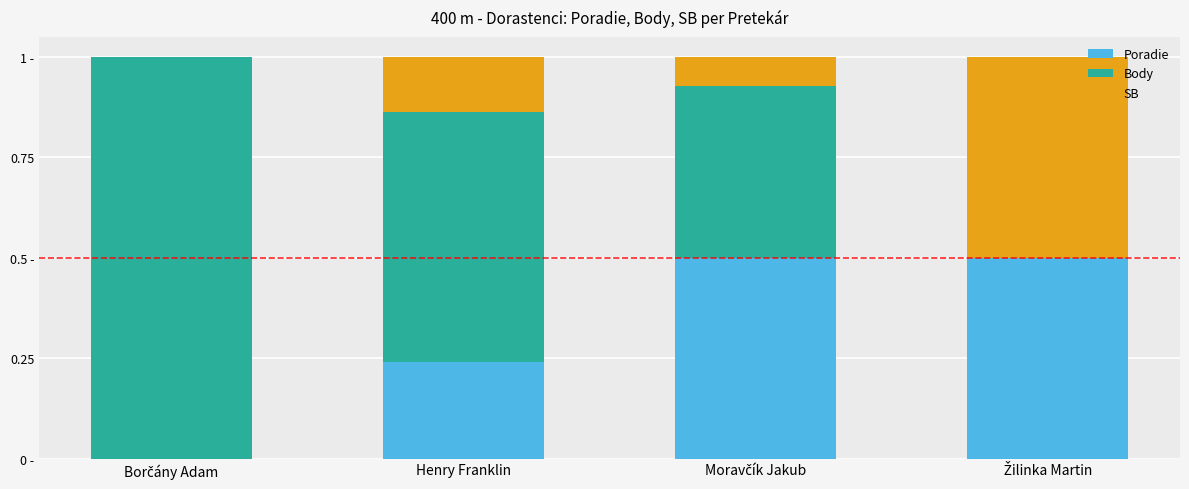

Which series has the largest range (max minus min)?

Body